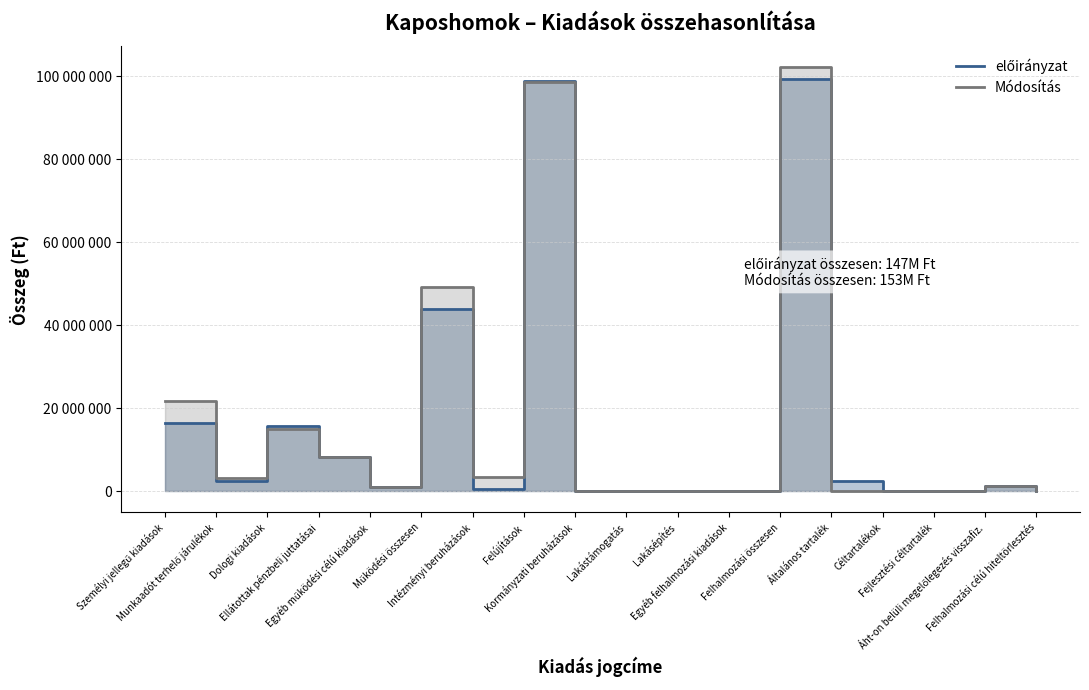

How many lines are shown in the chart?

2